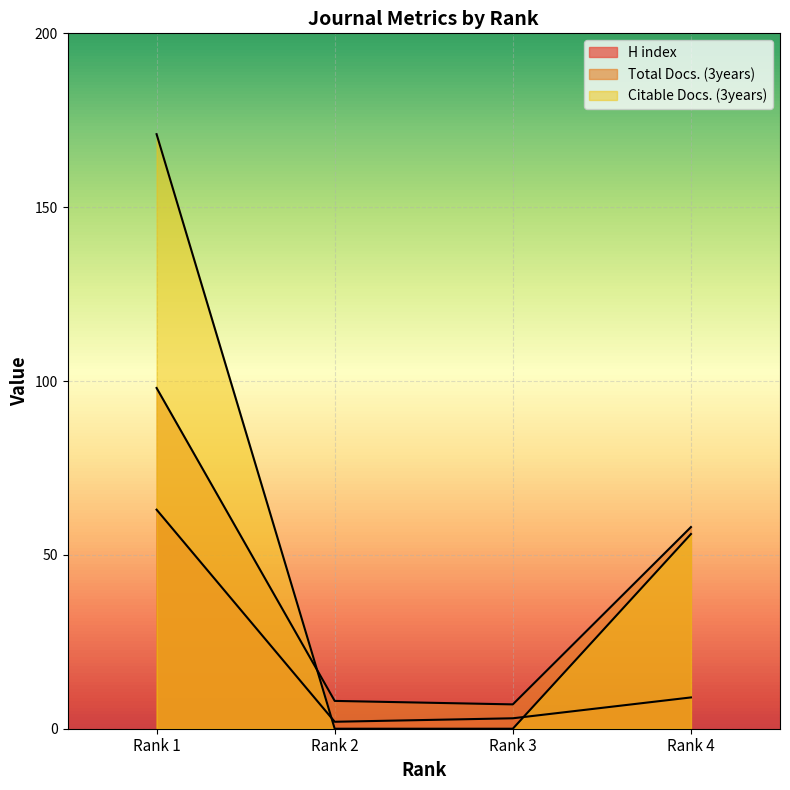

What is the value of the H index point at the 2nd from the left?

2